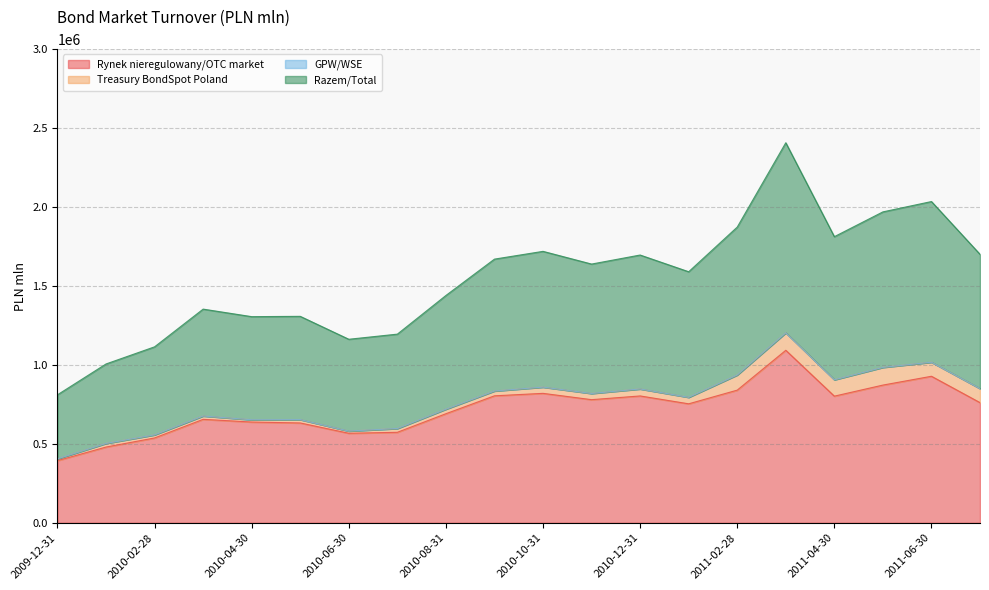

What is the maximum value for Rynek nieregulowany/OTC market?

1093036.8